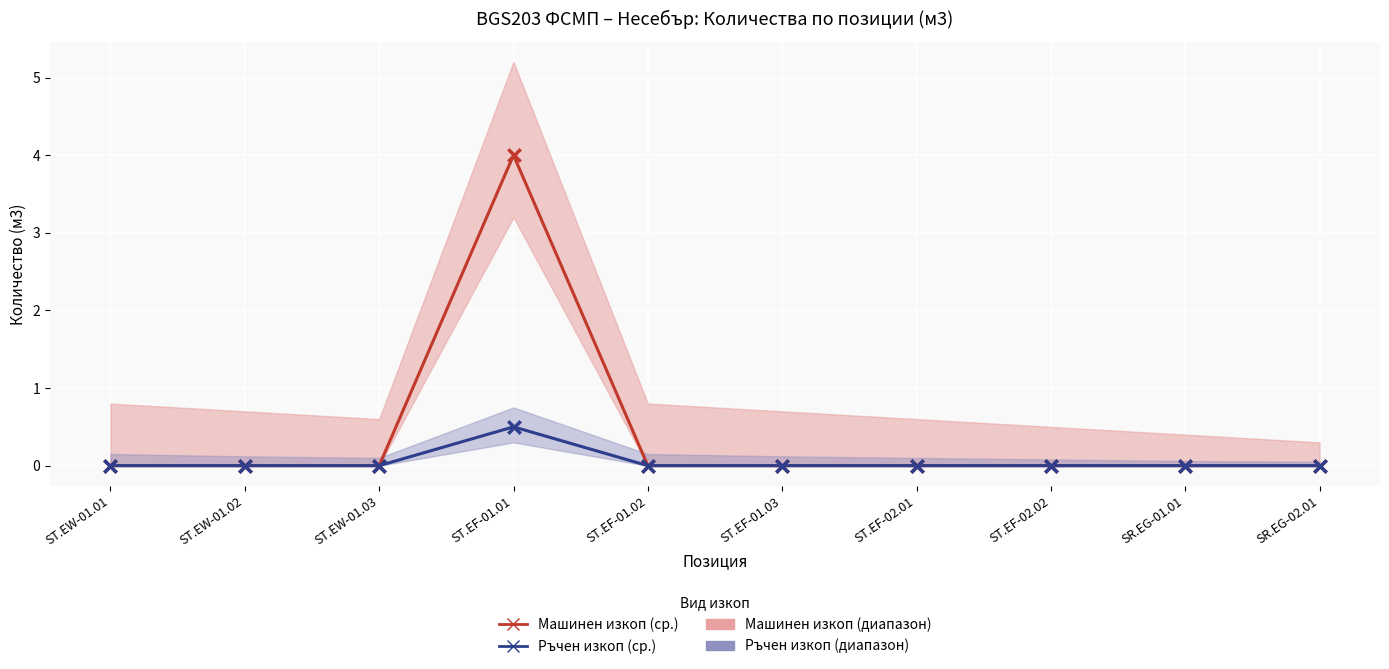

Which series has the largest Y range (max minus min)?

Машинен изкоп